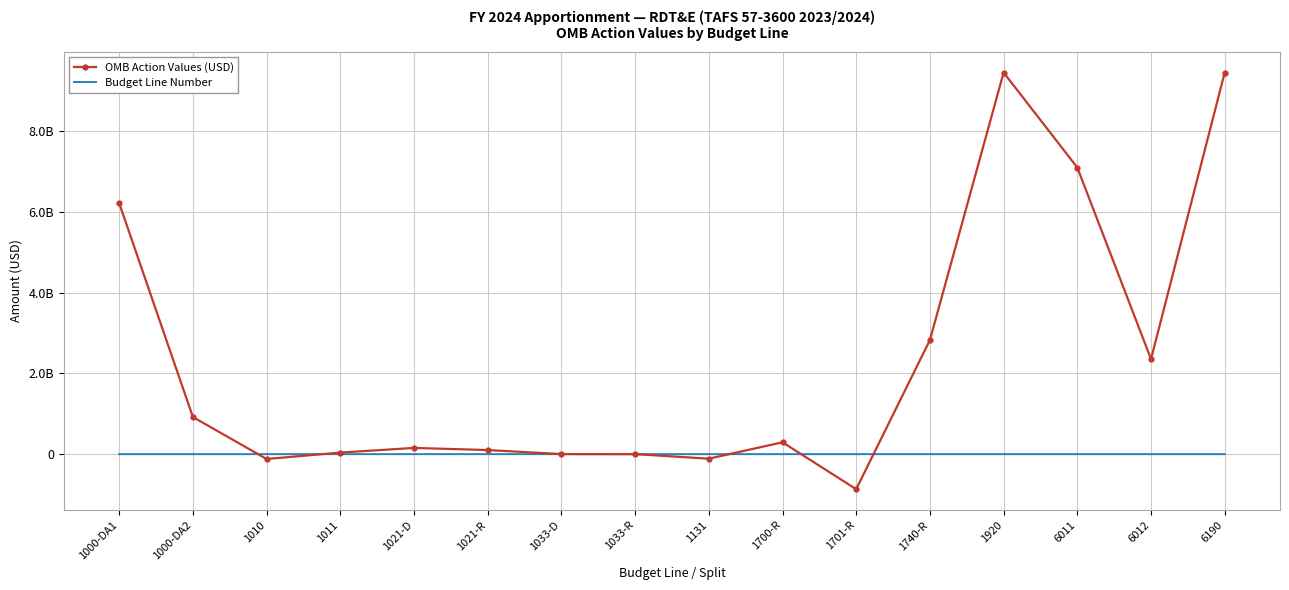

What value does the Budget Line Number series have at 1010?

1010